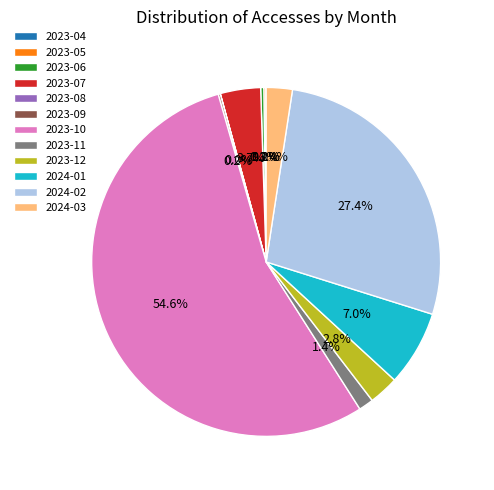

What is the majority slice?

2023-10